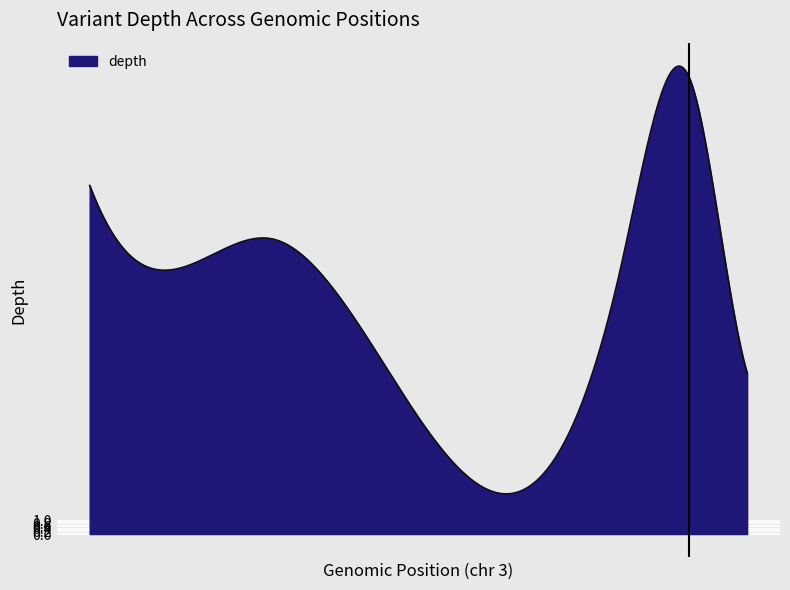

What is the minimum value shown in the chart?

3.0